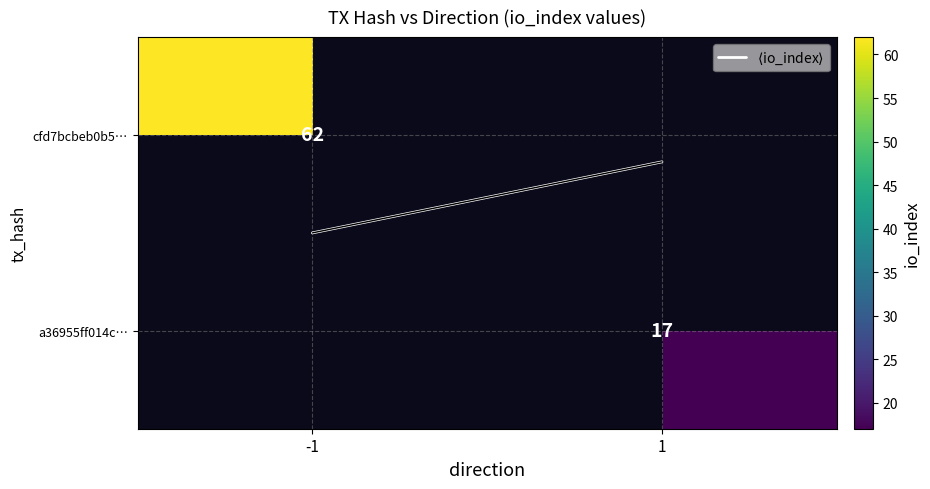

What is the maximum value shown in the chart?

62.0